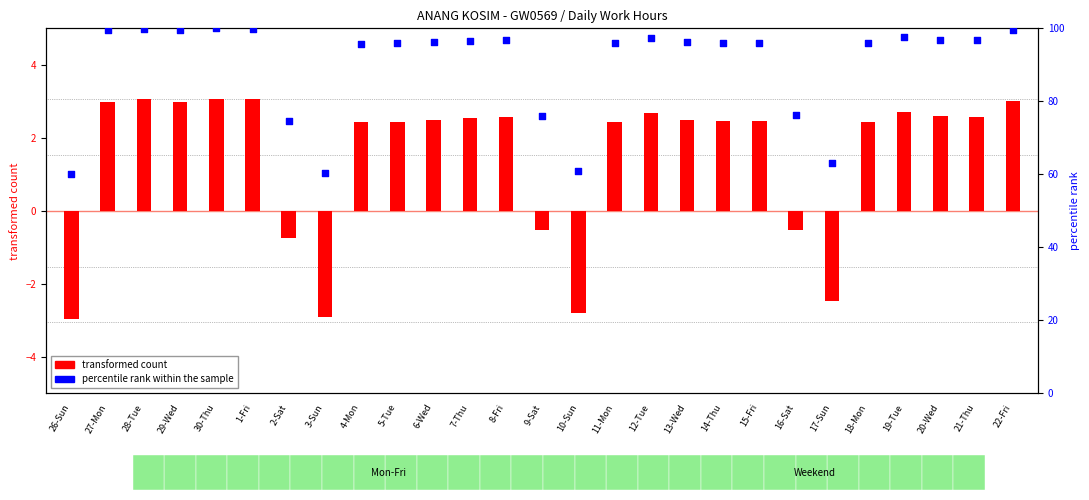

What are all the series names shown in the legend?

transformed count, percentile rank within the sample